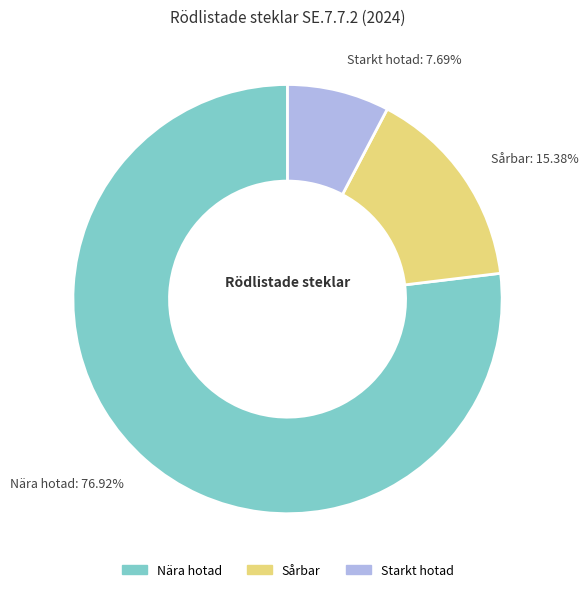

Which has a higher value, Starkt hotad or Sårbar?

Sårbar